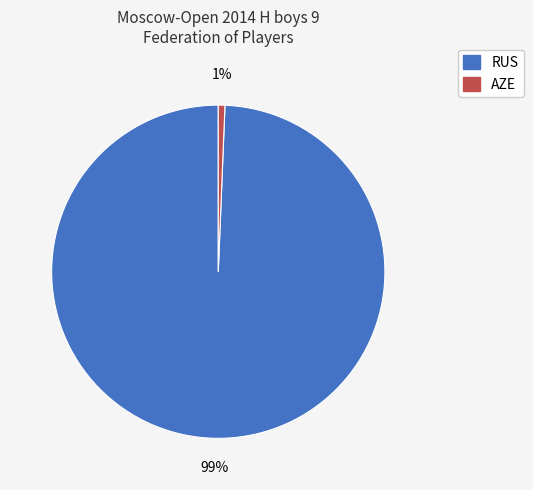

Does any single category account for the majority?

Yes